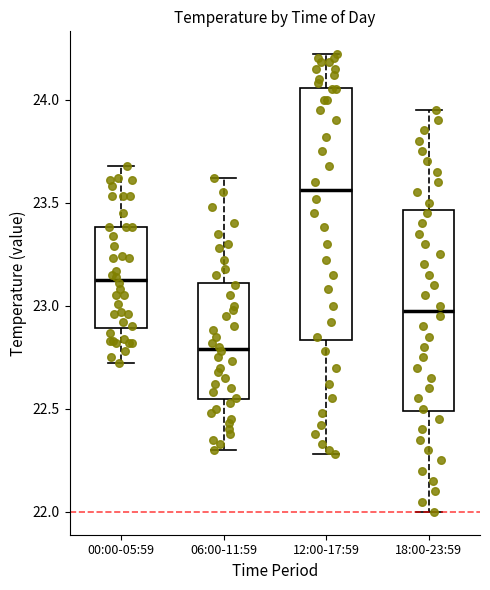

Where is the upper edge of the box for 12:00-17:59 on the y-axis? The values are not printed on the chart, so give them approximately, as read against the axis.

24.05